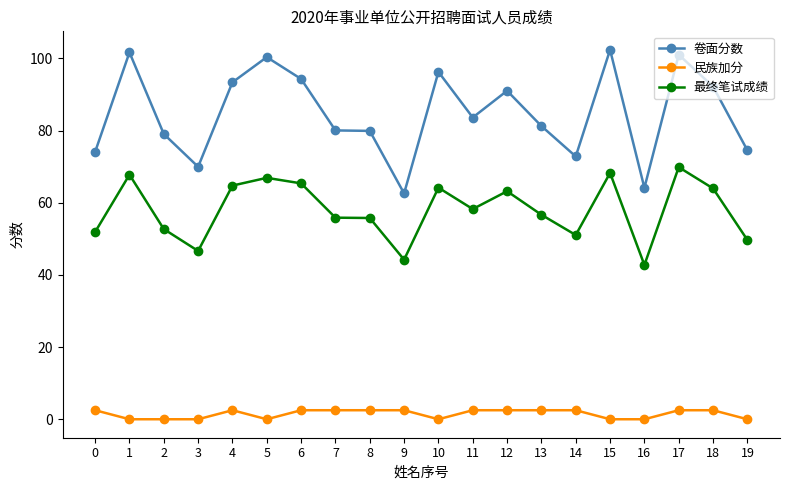

Is the value of 民族加分 at 8 greater than the value of 卷面分数 at 15?

No